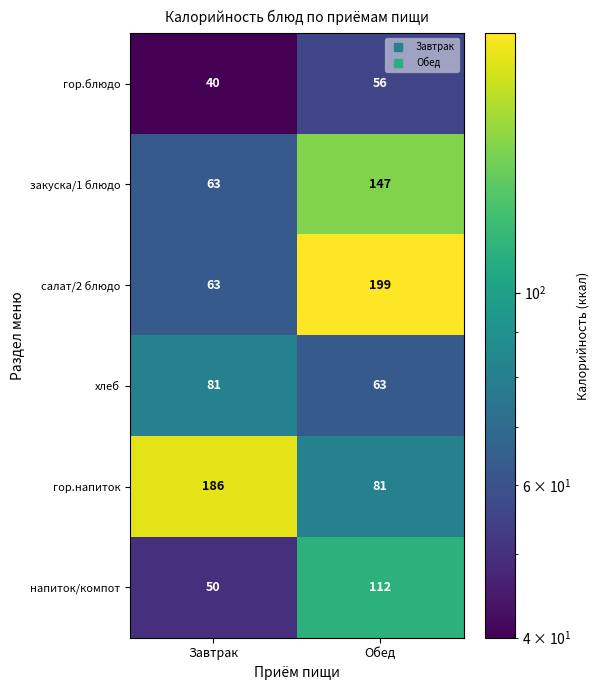

Which series has the largest total across all categories?

гор.напиток